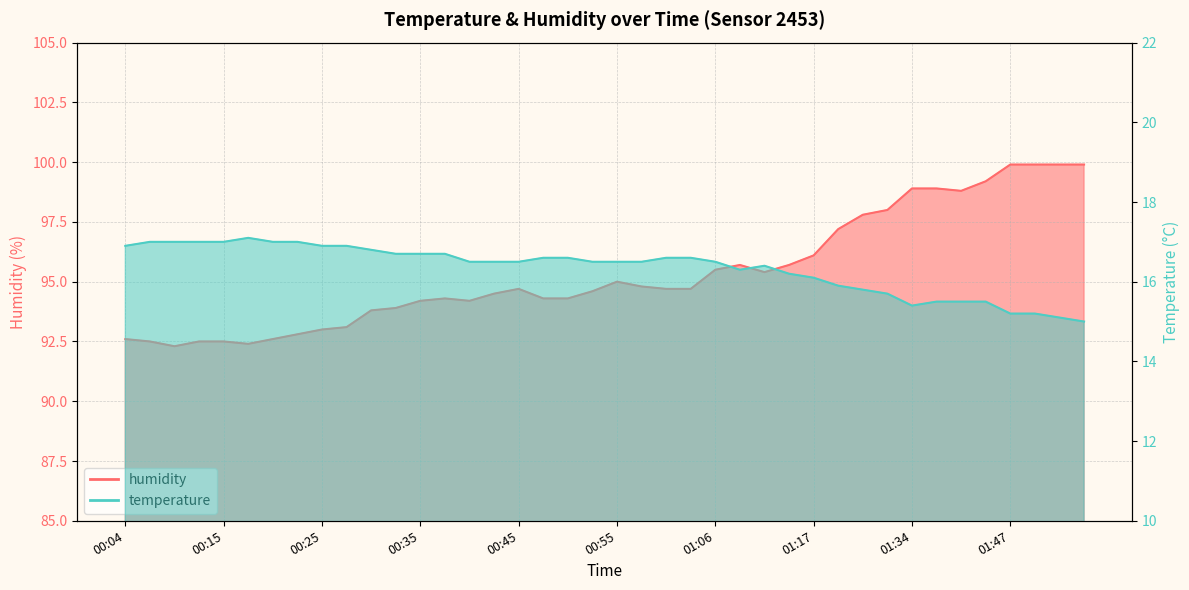

What is the difference between the maximum and minimum values in the humidity series?

7.6